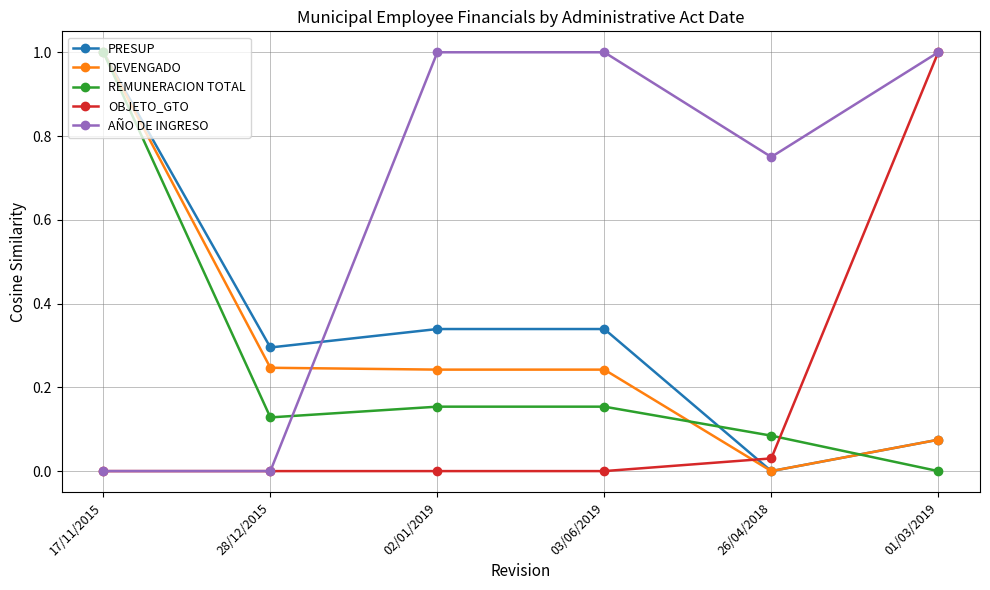

Rank the series at 02/01/2019 from highest to lowest value.

AÑO DE INGRESO, PRESUP, DEVENGADO, REMUNERACION TOTAL, OBJETO_GTO